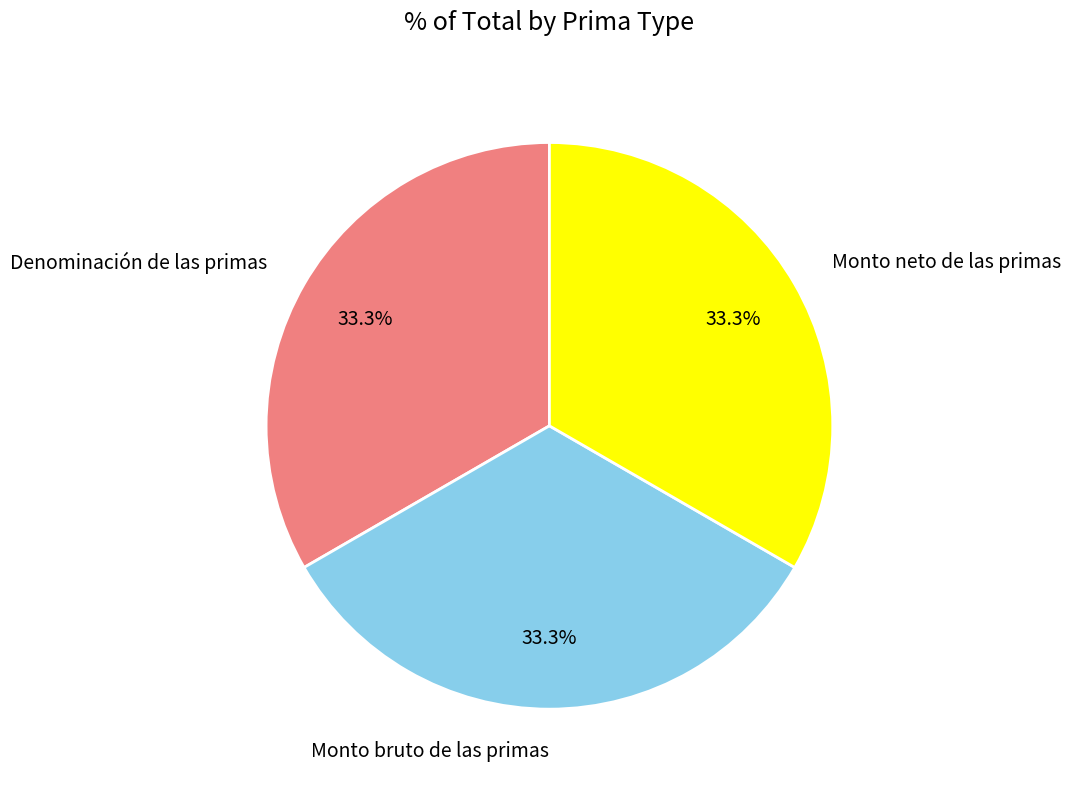

To the nearest percent, what percentage of the pie is Monto bruto de las primas?

33%